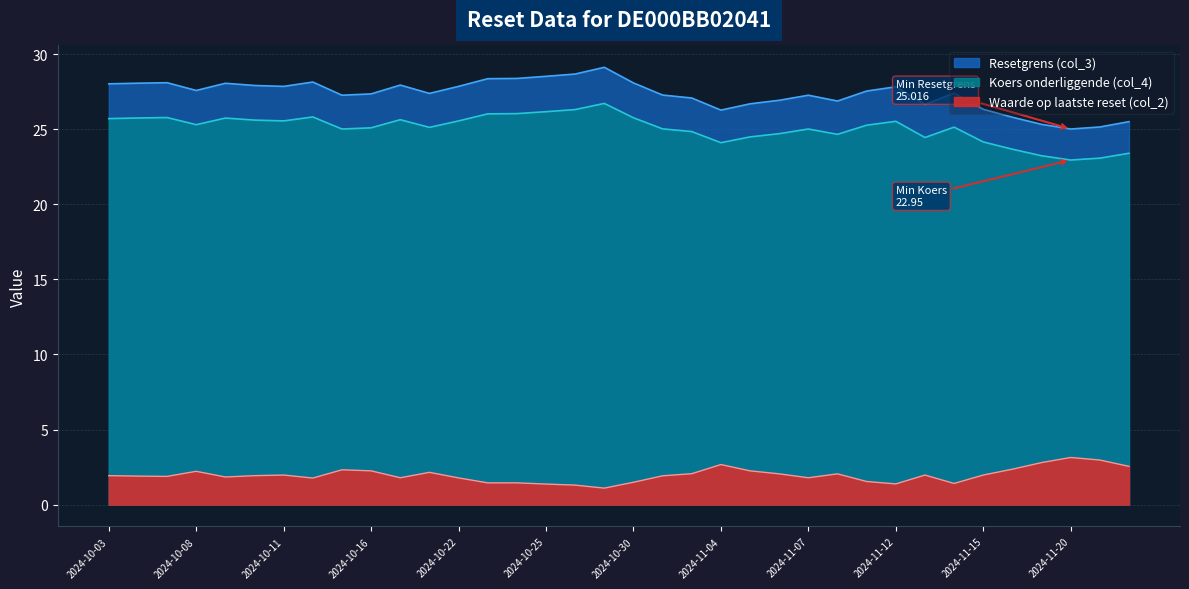

How many lines are shown in the chart?

3